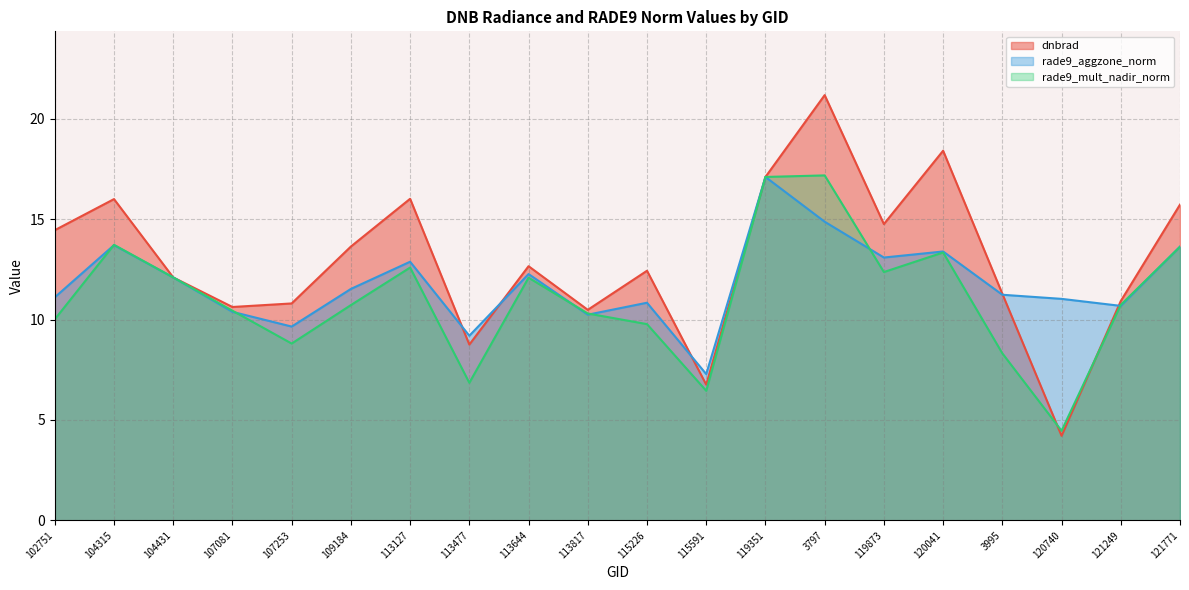

At which category is the sum across all series the highest?

3797